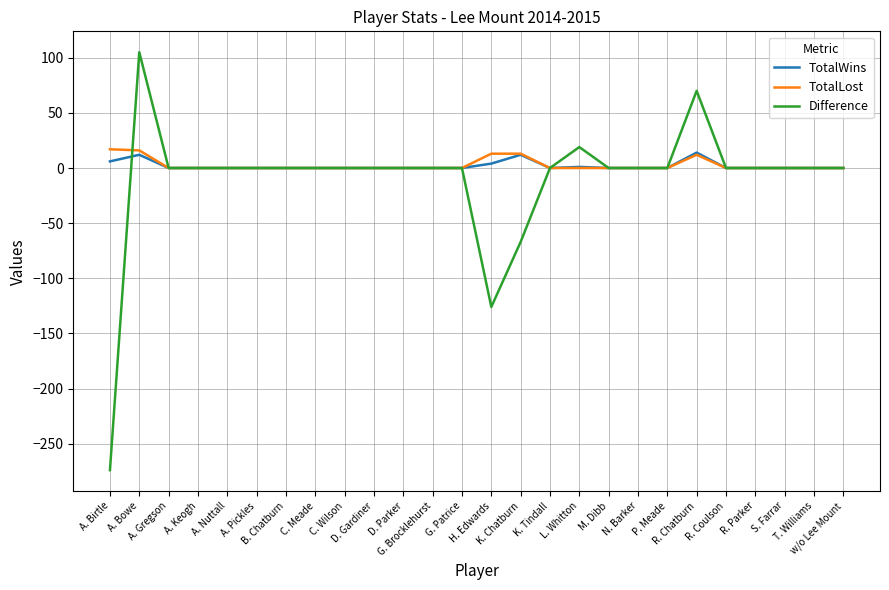

The value of Difference at A. Gregson is 0. True or false?

True